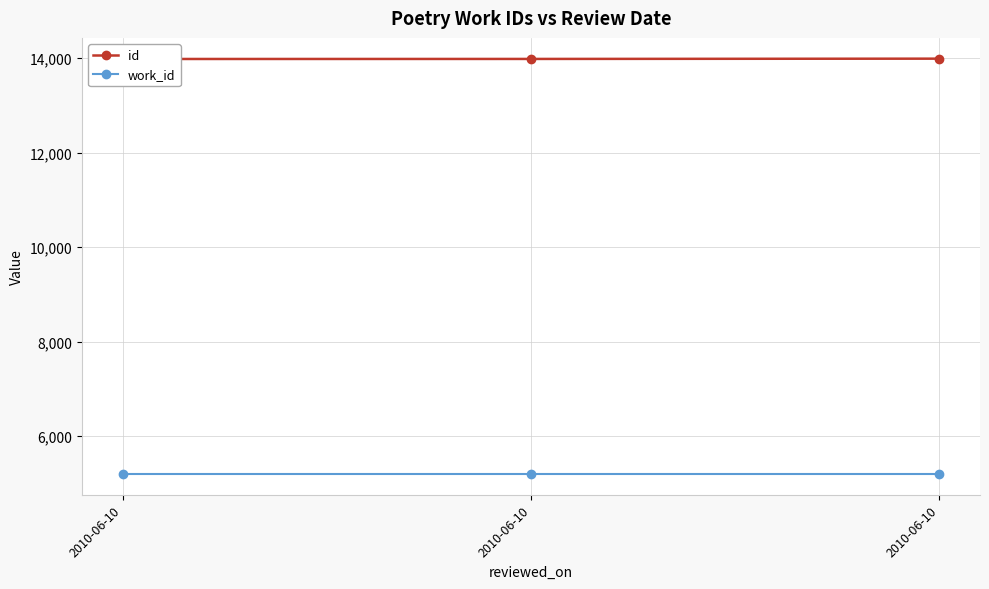

What is the approximate value of id at 2010-06-10?

13981